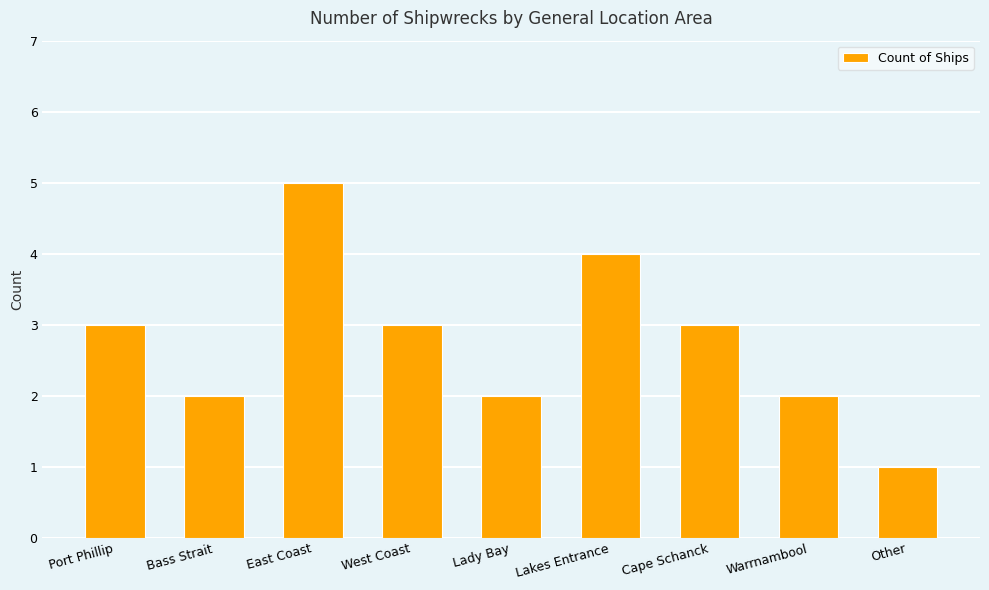

Reading right to left, what are all the values shown in this chart?

Other=1	Warrnambool=2	Cape Schanck=3	Lakes Entrance=4	Lady Bay=2	West Coast=3	East Coast=5	Bass Strait=2	Port Phillip=3